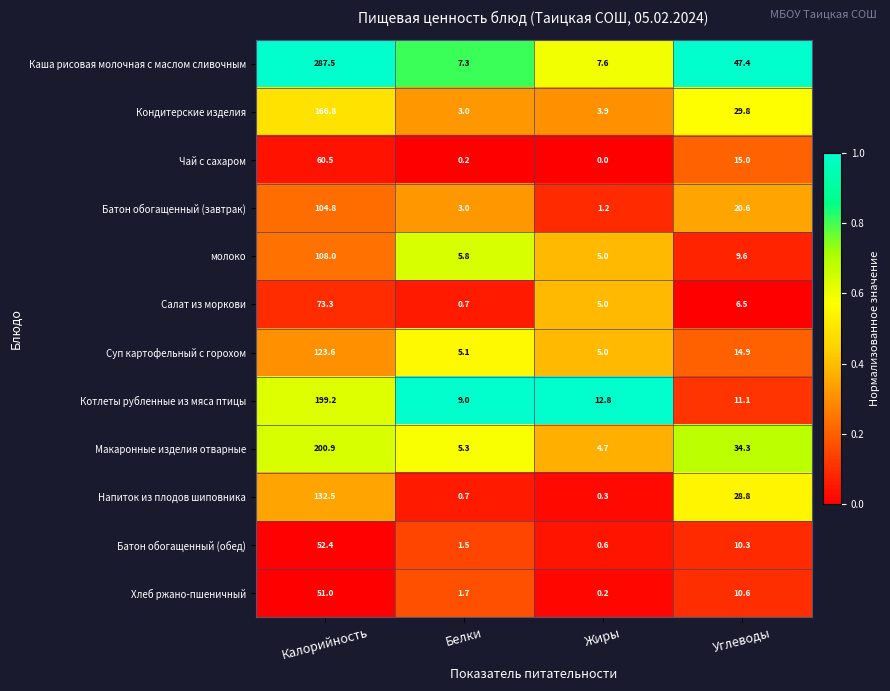

What is the average value of the Хлеб ржано-пшеничный series?

15.9